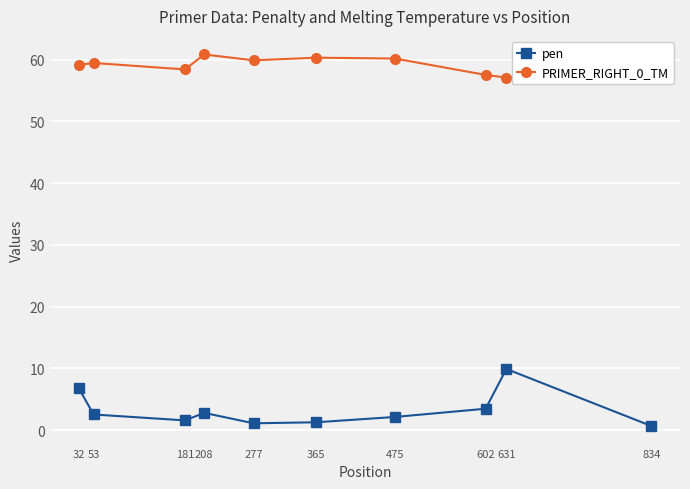

What is the maximum value for pen?

9.9